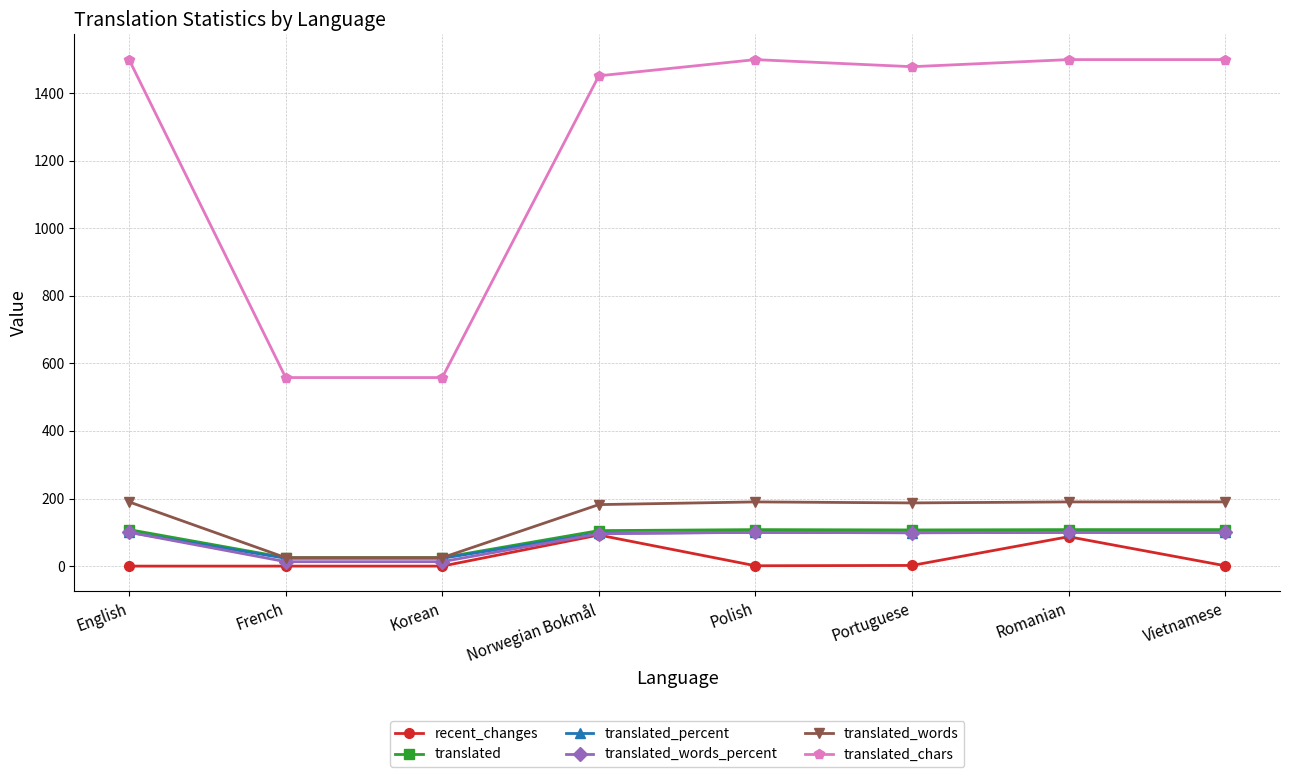

Is the value of translated_percent at Vietnamese greater than the value of recent_changes at English?

Yes